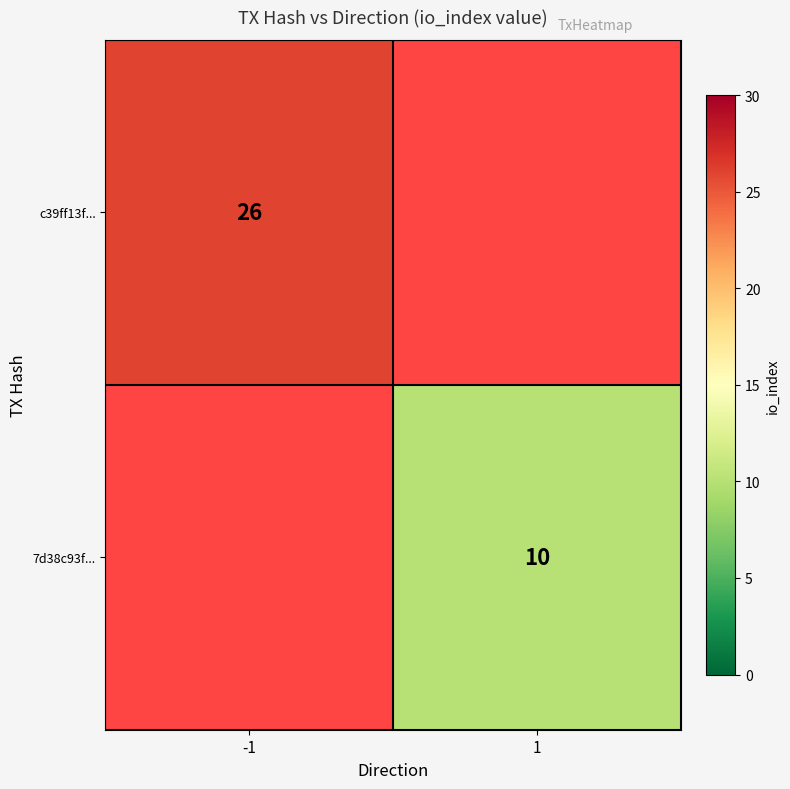

Is it true that 7d38c93f... equals 15 at 1?

False